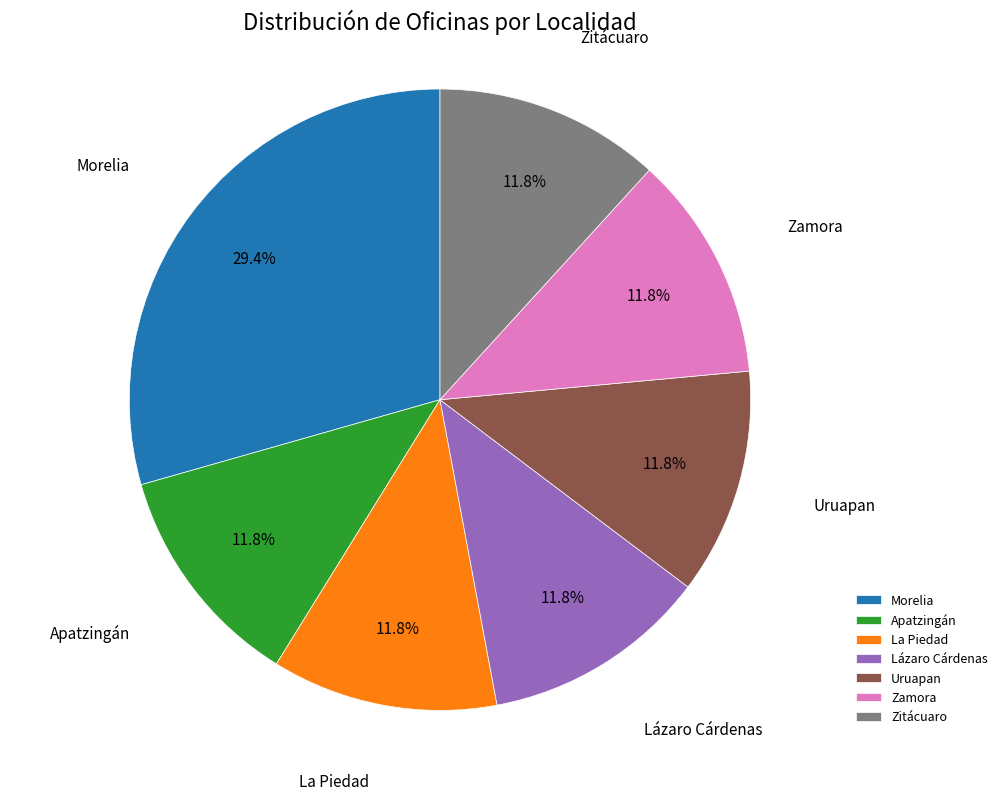

Is it true that La Piedad is 12% of the pie?

True